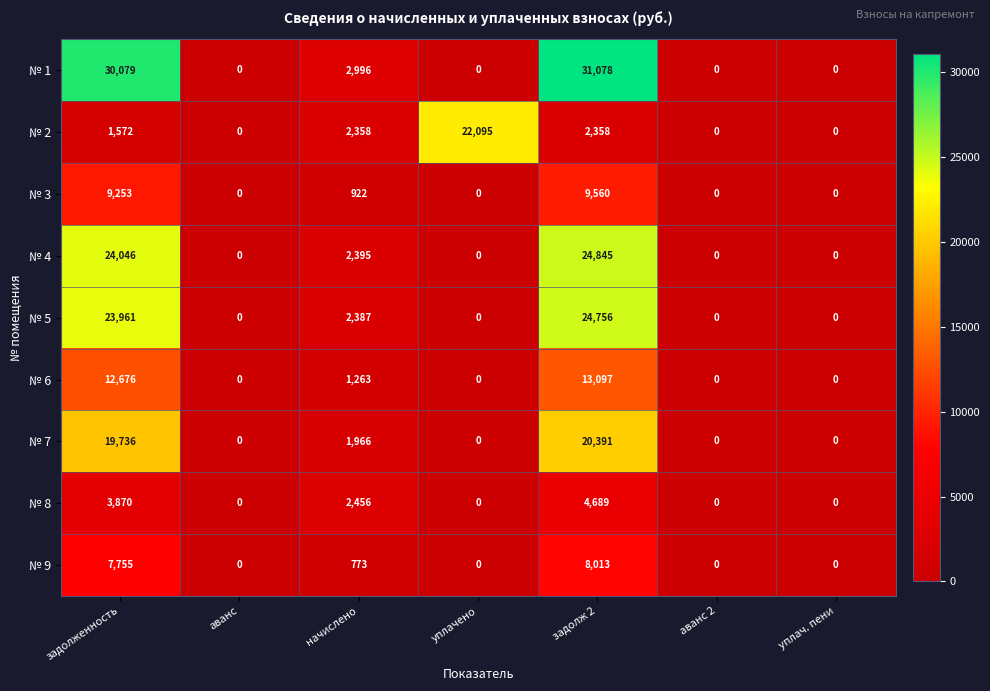

Count the № 8 values in the range 0 to 3870.

6